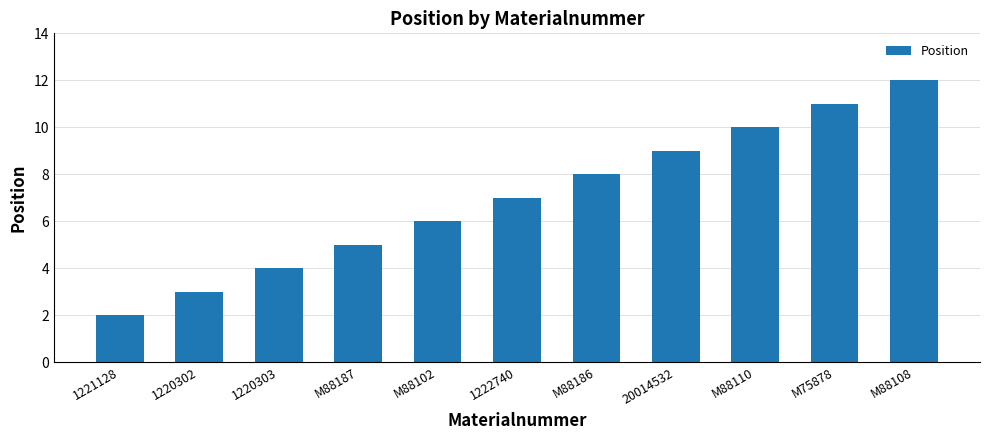

Approximately how many times larger is the value at M88108 compared to M88186?

1.5